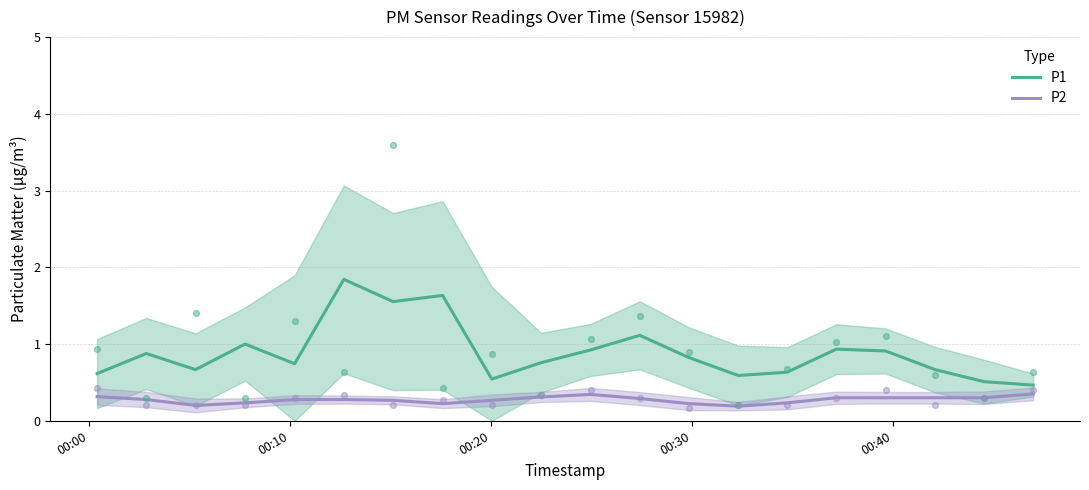

True or false: P1 and P2 intersect in this chart.

False